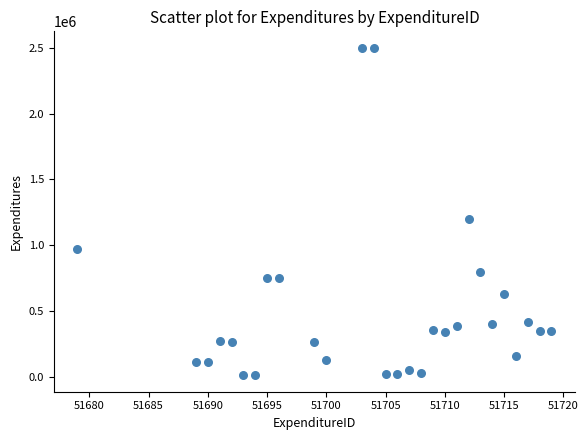

What Y value in the scatter plot is closest to 1256000?

1200000